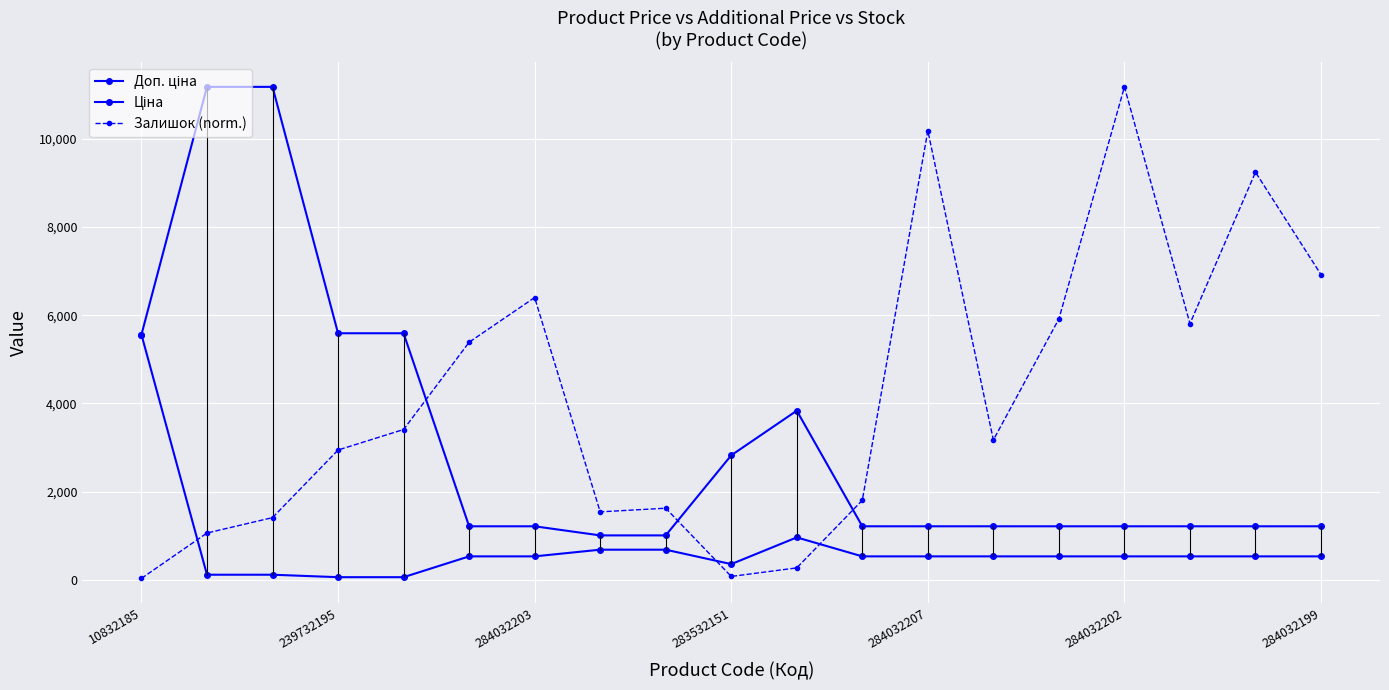

How many data points in Залишок (norm.) are above 3169?

10